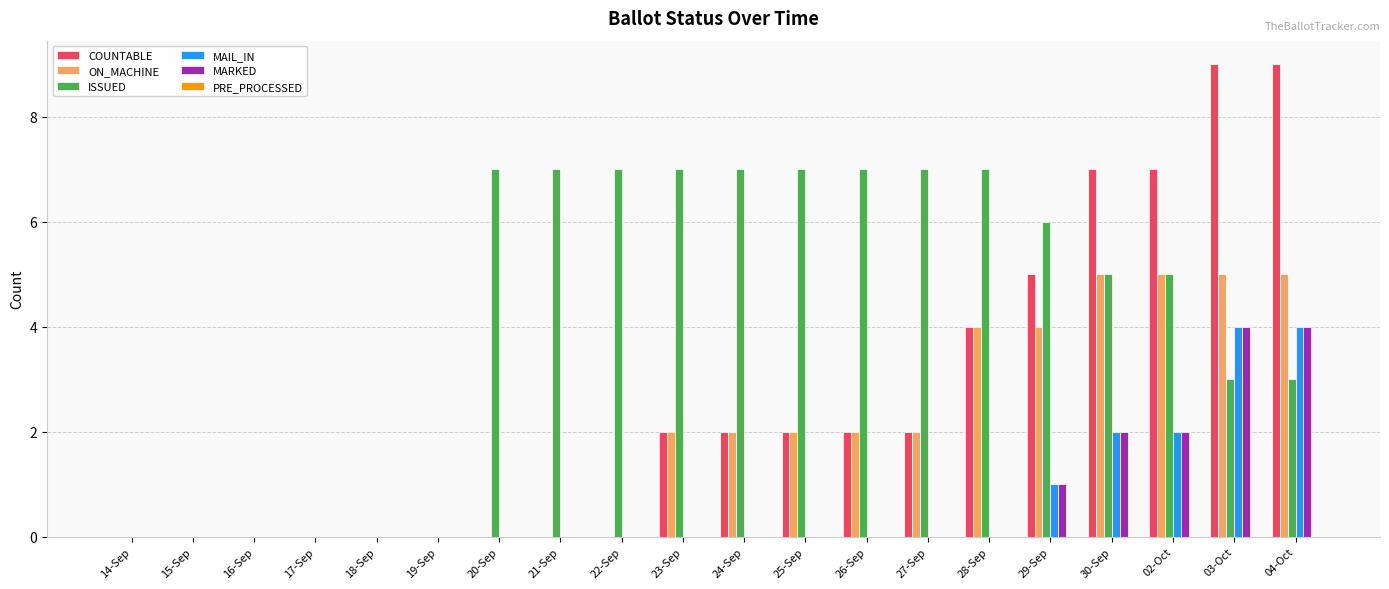

How many MAIL_IN values are between 0 and 1?

16